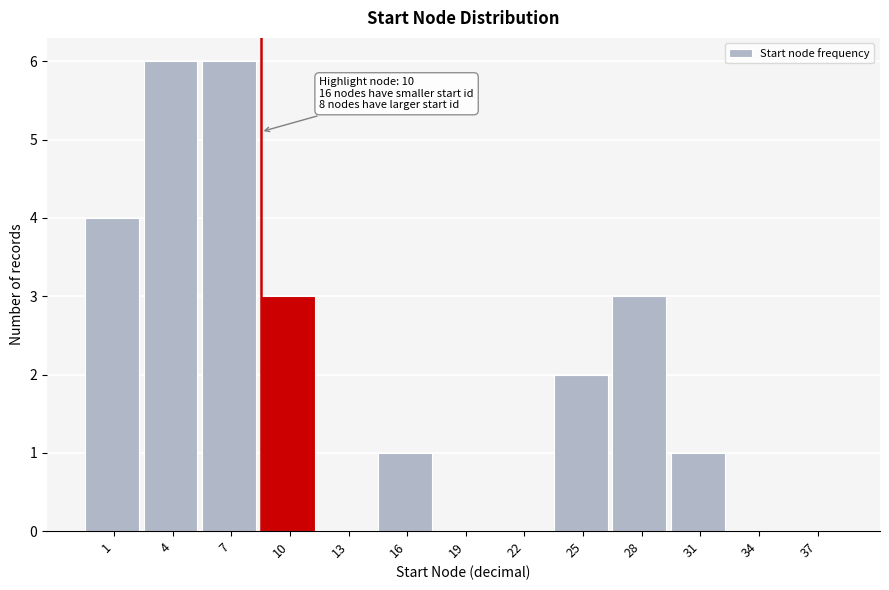

Reading right to left, extract all data points from this chart.

37=0	34=0	31=1	28=3	25=2	22=0	19=0	16=1	13=0	10=3	7=6	4=6	1=4